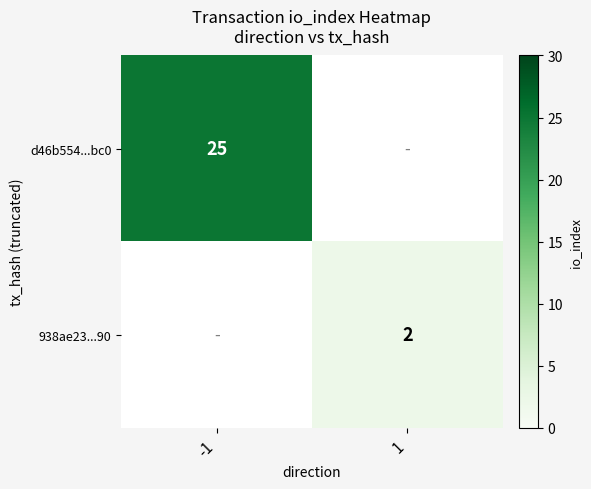

What is the maximum value shown in the chart?

25.0